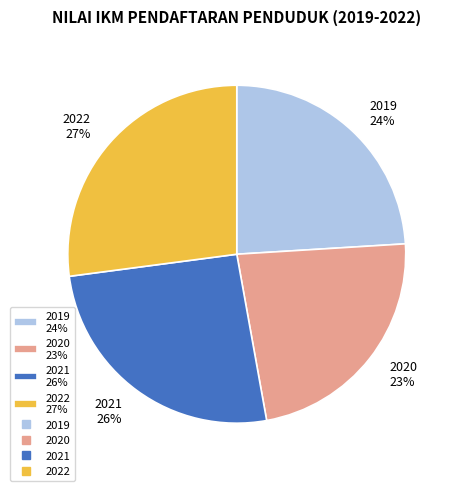

To the nearest percent, what is the difference between the largest and smallest slice percentages?

4%